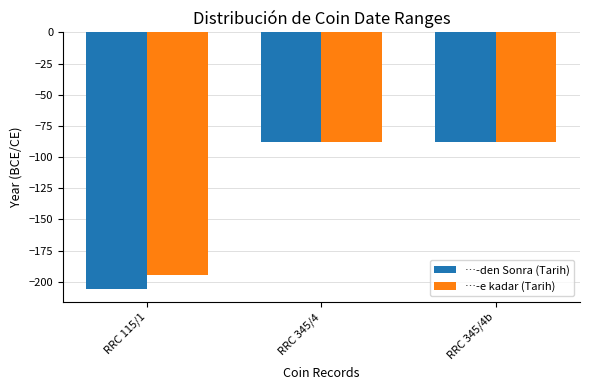

Rank the series at RRC 115/1 from highest to lowest value.

…-e kadar (Tarih), …-den Sonra (Tarih)